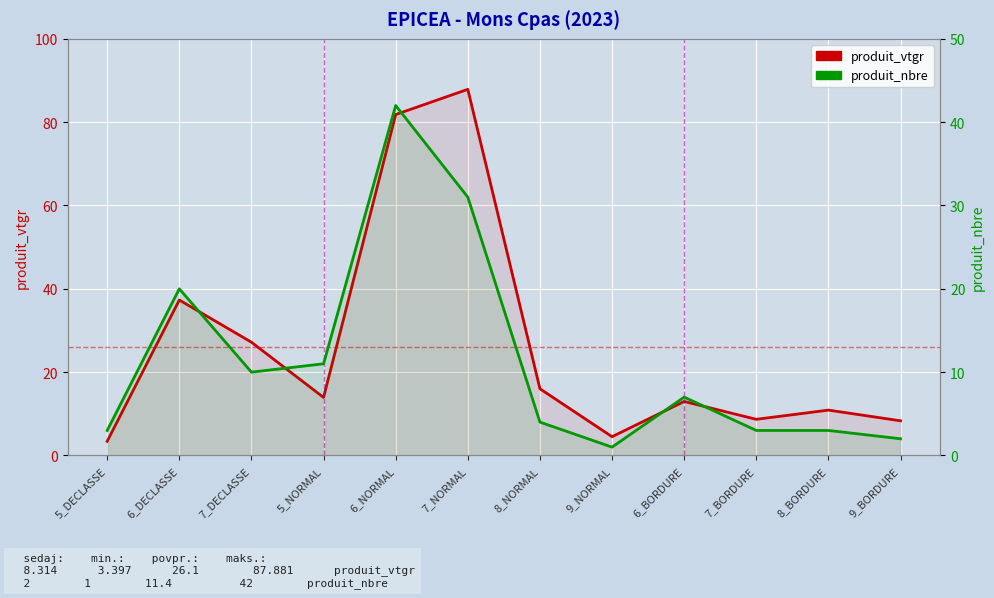

Rank the series by their average value, from lowest to highest.

produit_nbre, produit_vtgr